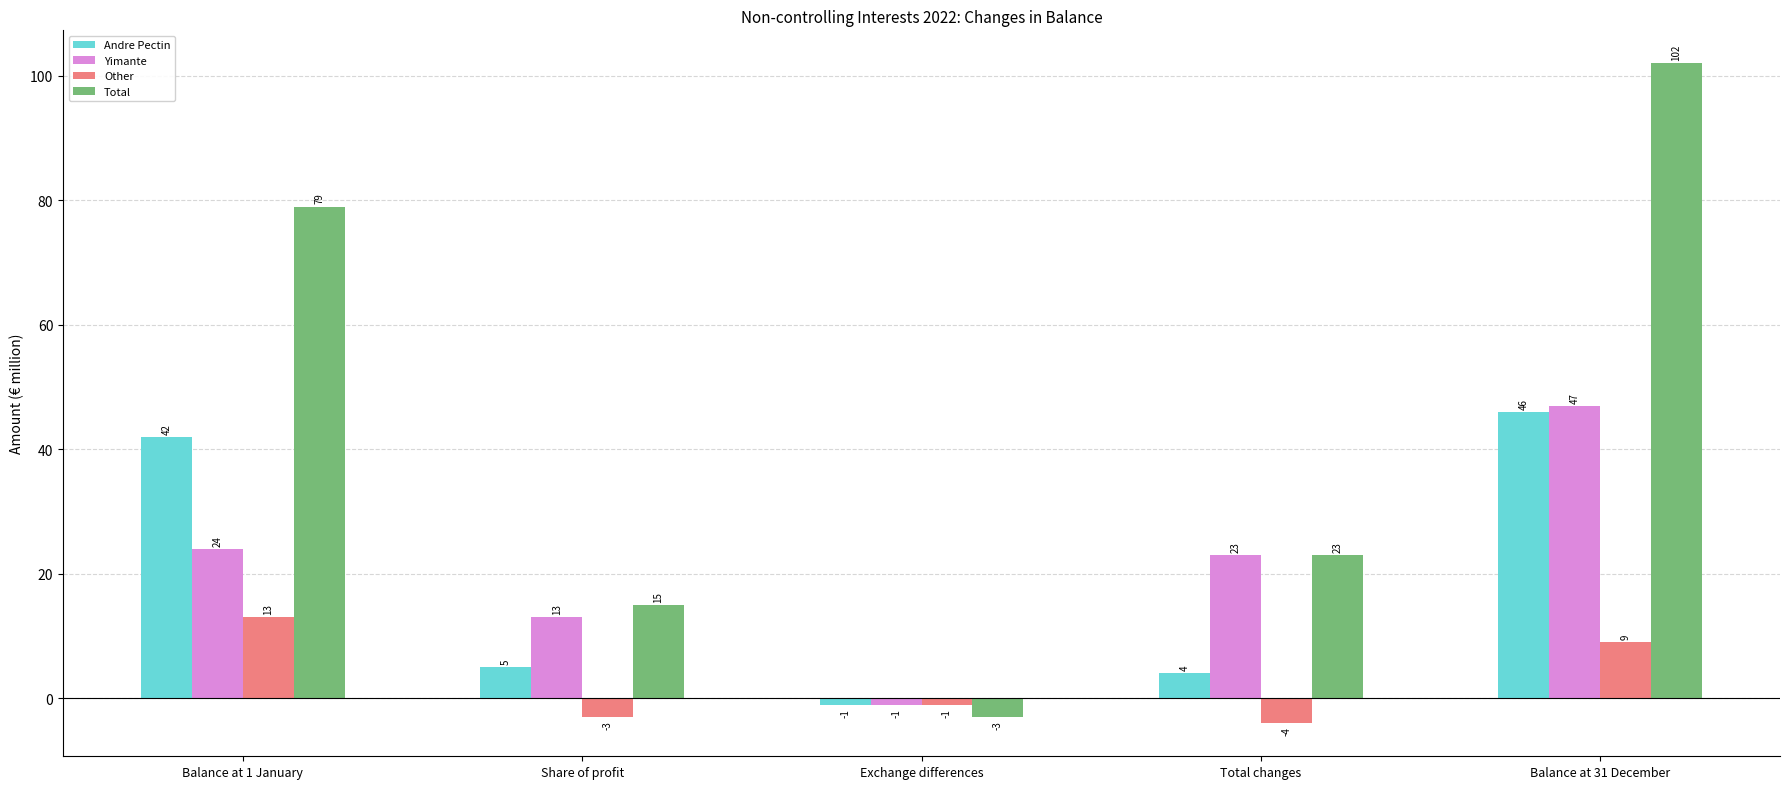

List the series in order of their peak value, highest first.

Total, Yimante, Andre Pectin, Other